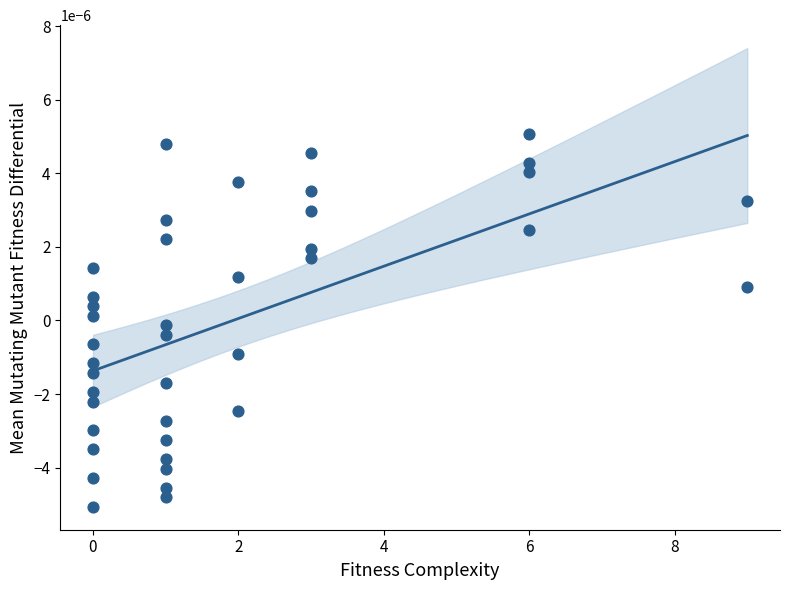

What is the range of X values (max minus min)?

9.0